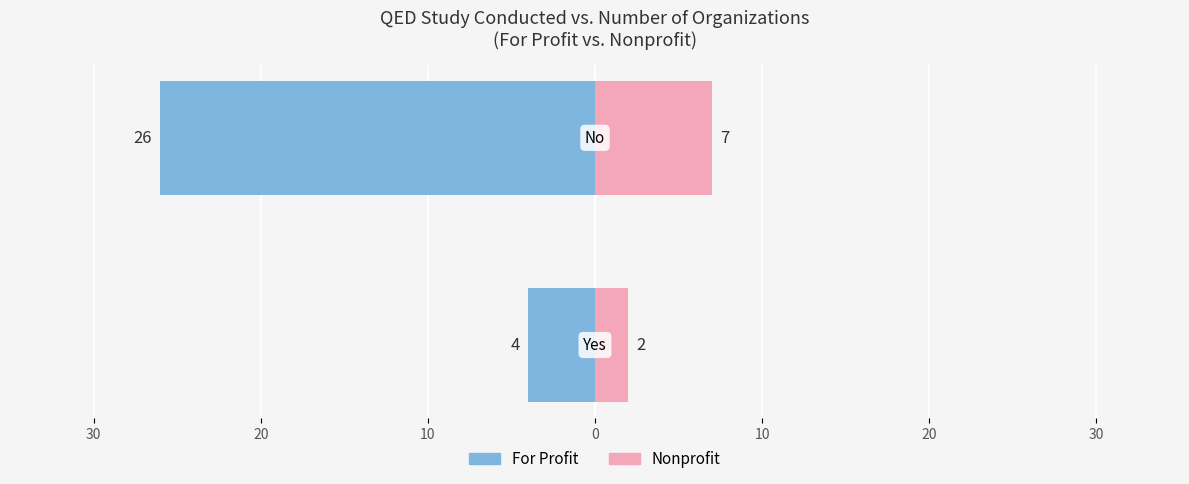

Reading right to left, transcribe all the data shown in this chart.

For Profit: 20=-4	30=-26
Nonprofit: 20=2	30=7